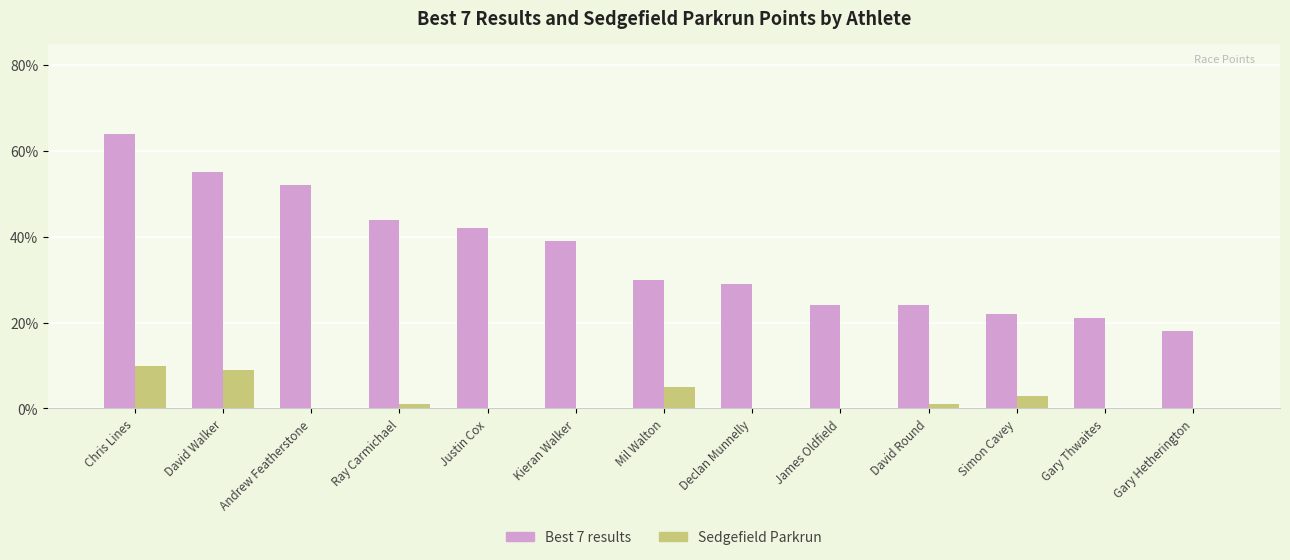

What is the difference between the Best 7 results values at Simon Cavey and Justin Cox?

20